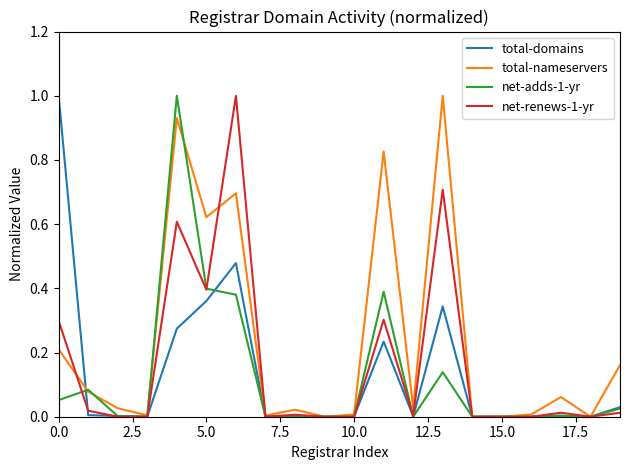

Which series has the largest total across all categories?

total-nameservers